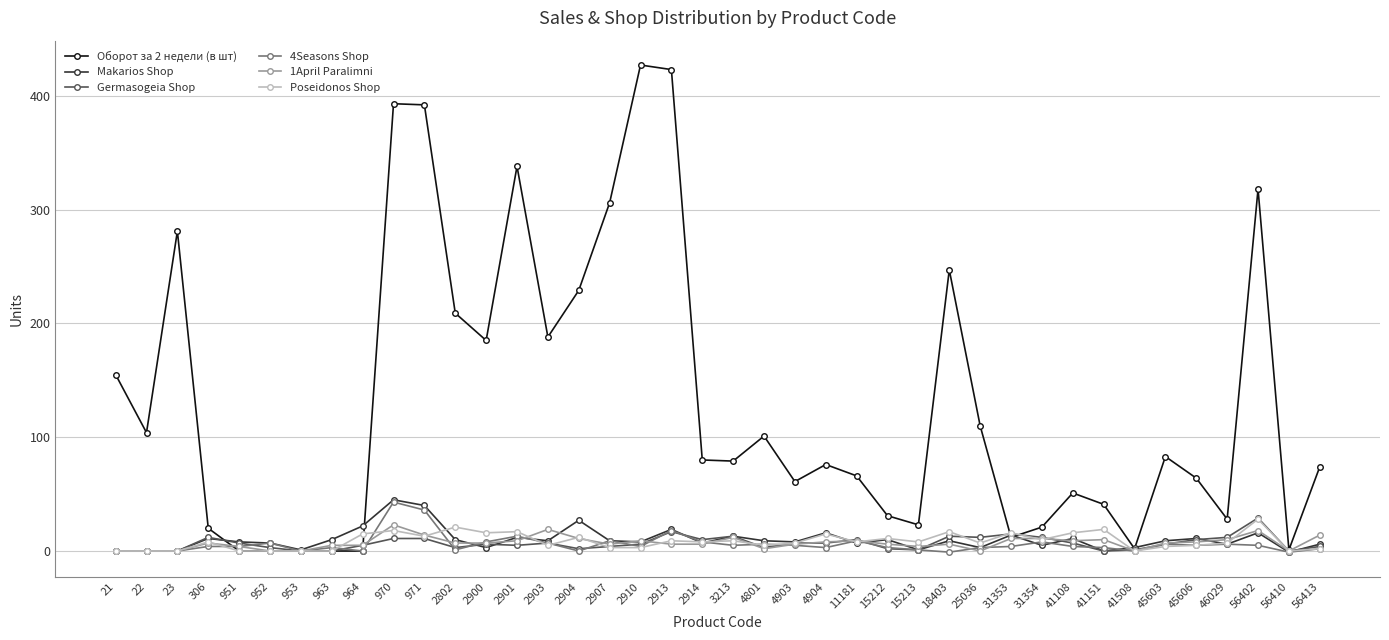

The Makarios Shop series shows 12 at 2904. True or false?

False